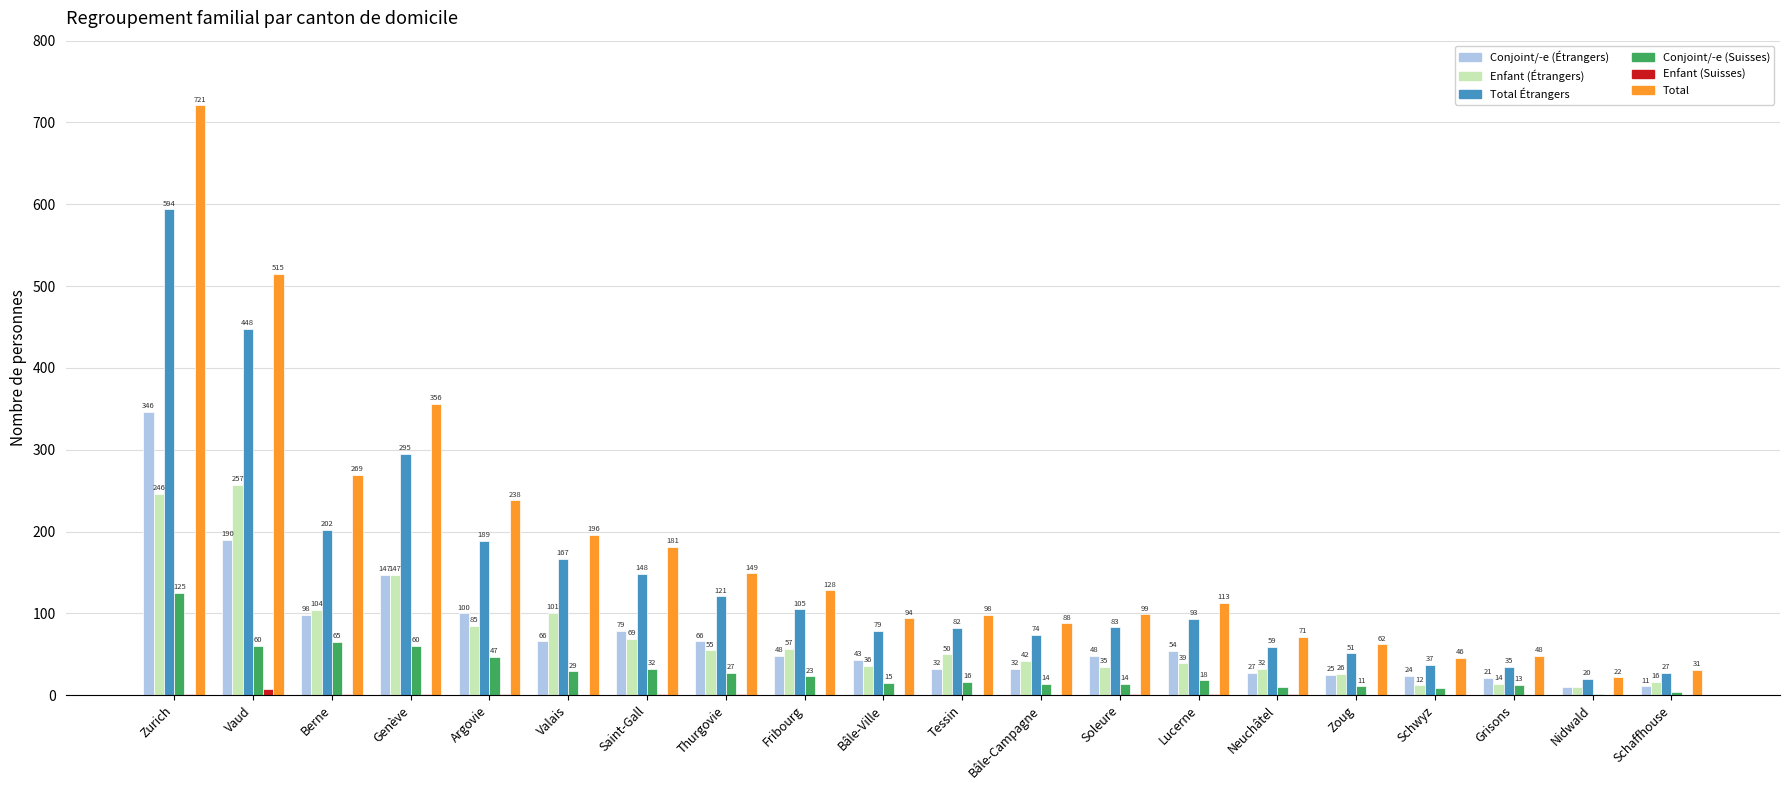

Which series has the largest total across all categories?

Total